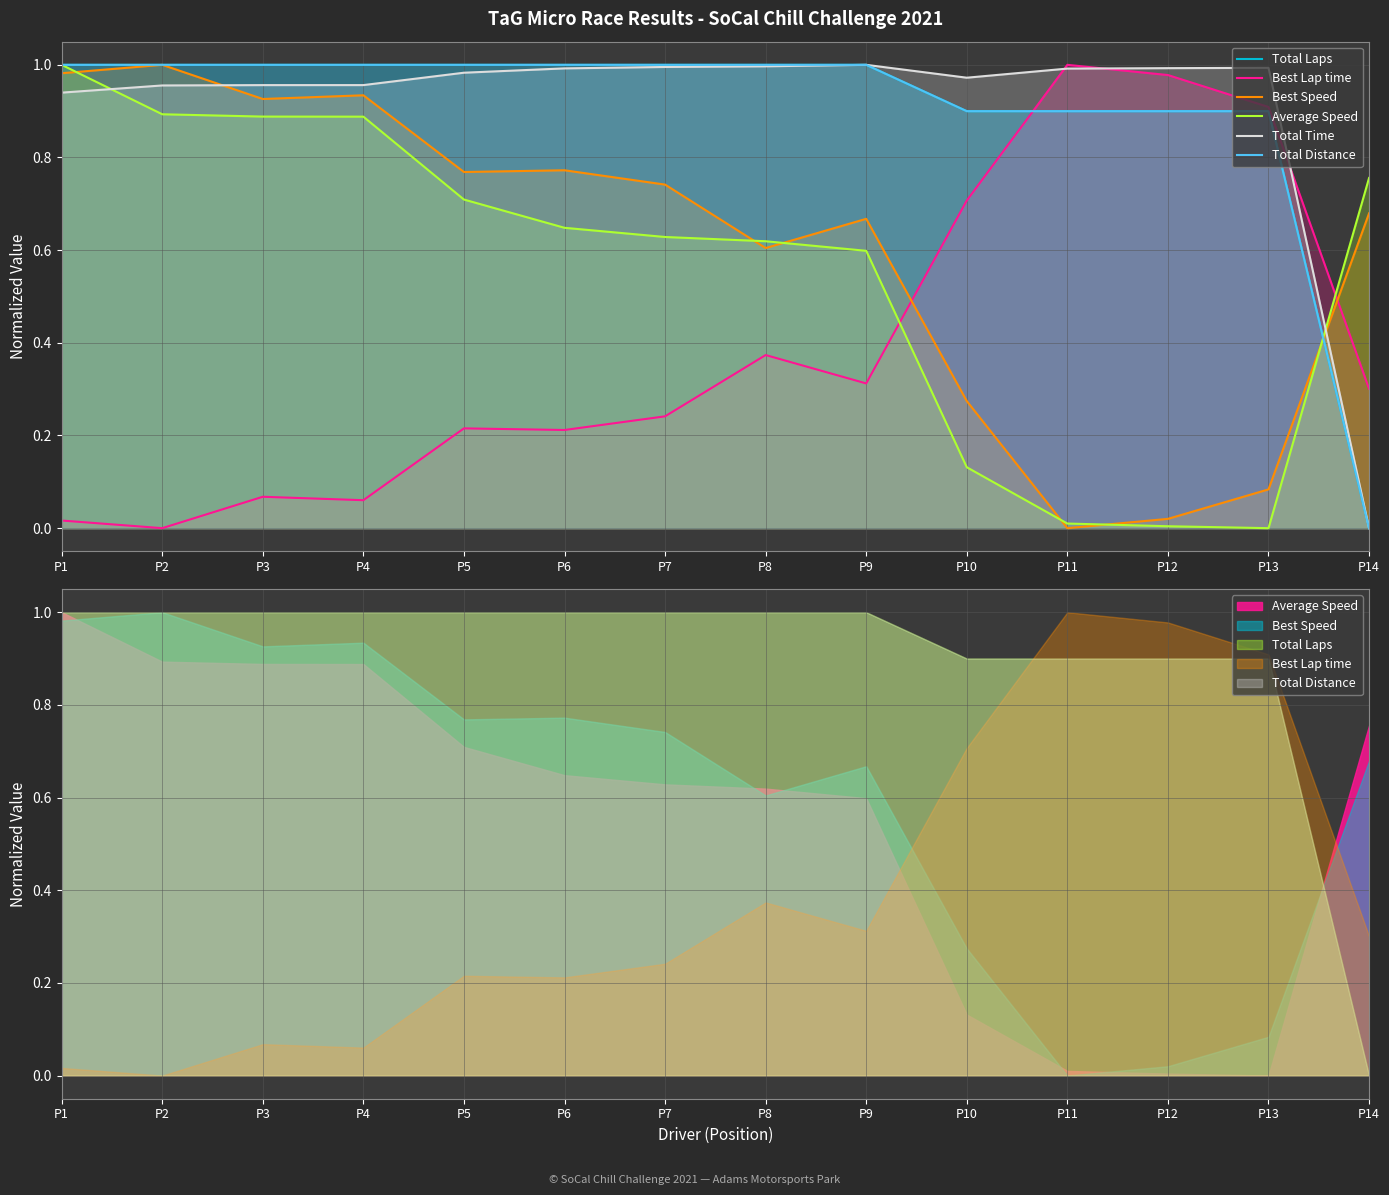

At how many categories does at least one series exceed 0?

14